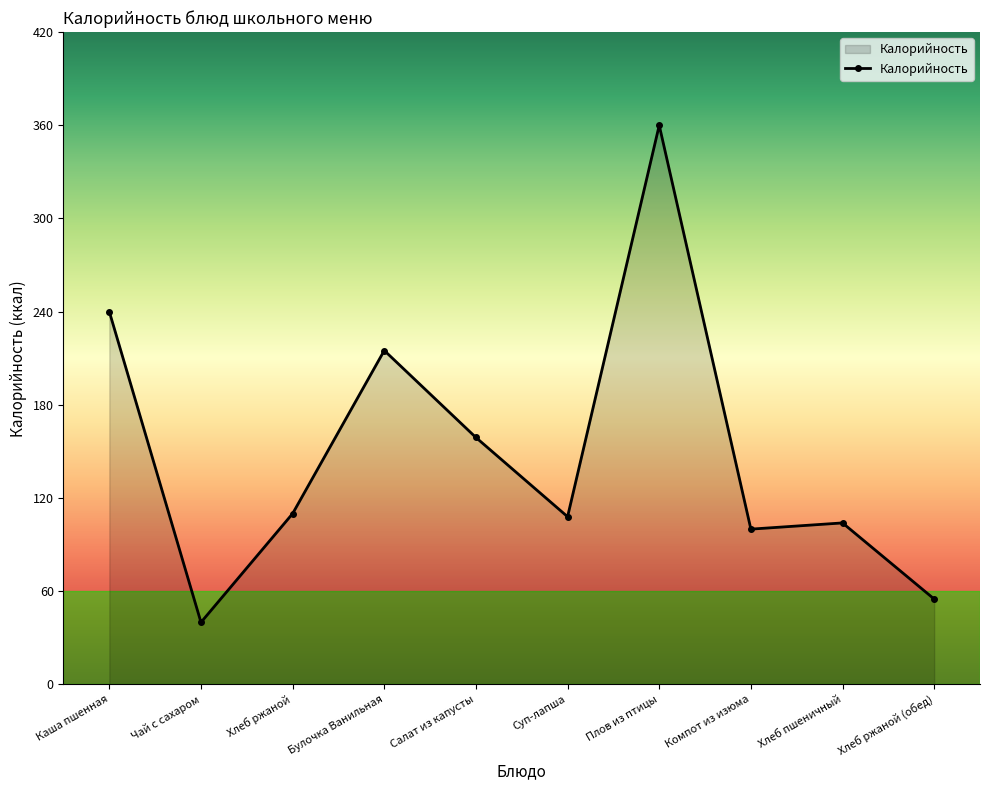

Which label corresponds to the smallest value in the chart?

Чай с сахаром